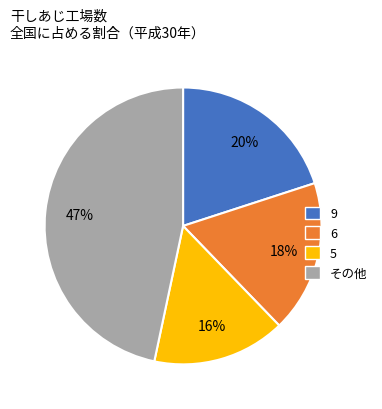

Is there a majority slice in this chart?

No